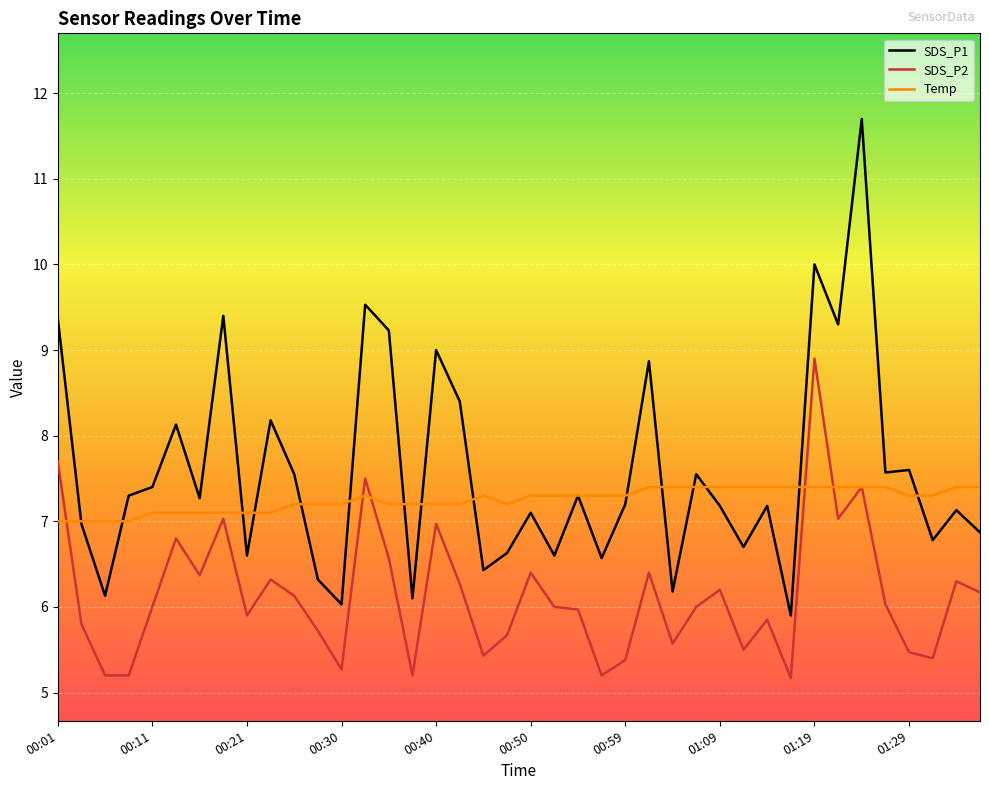

What is the average value of the Temp series?

7.3